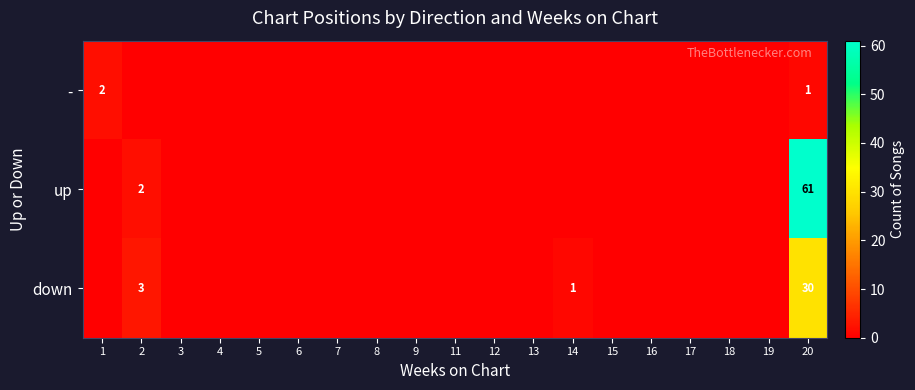

At which category is the sum across all series the highest?

20